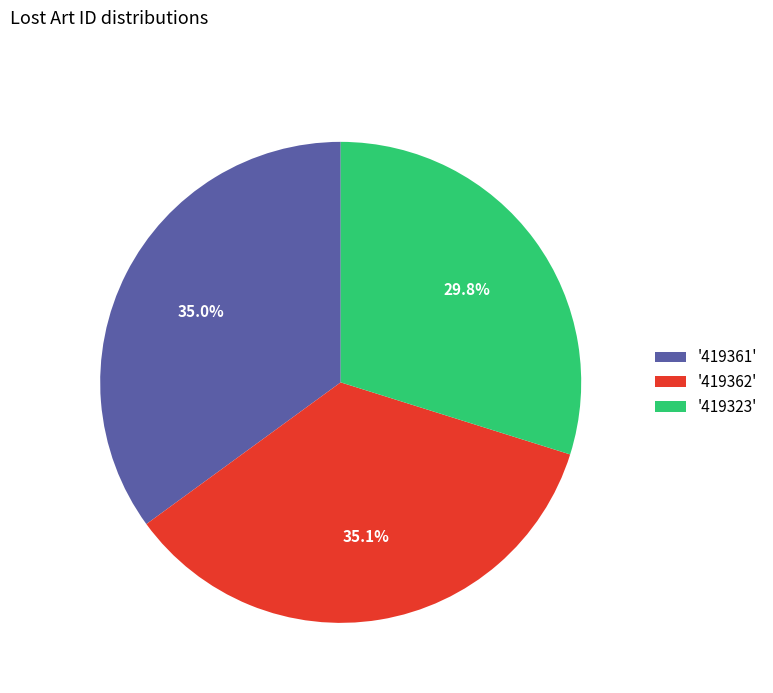

What portion of the pie excludes '419362'?

64.9%